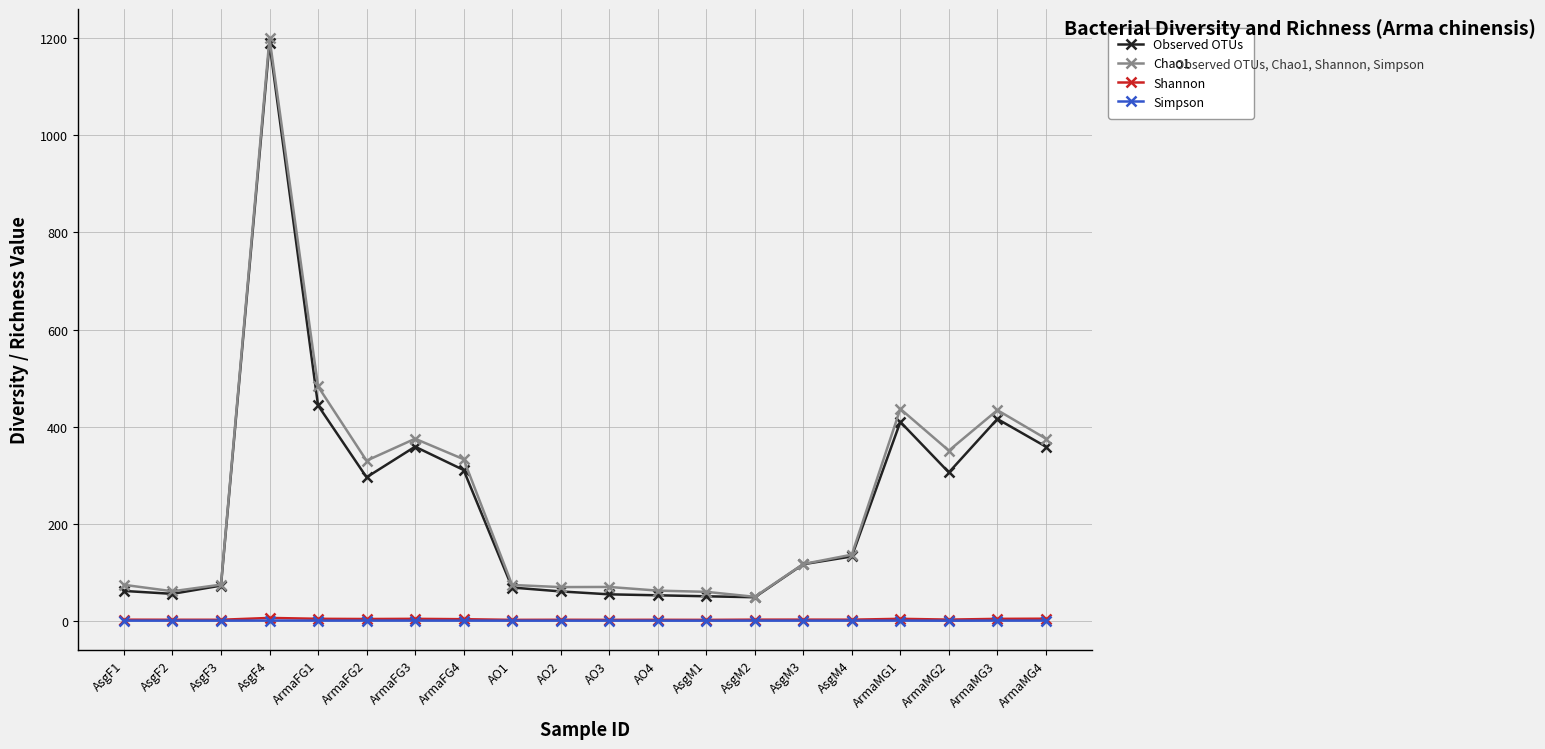

Is the value of Shannon at ArmaFG2 greater than the value of Observed OTUs at AsgF1?

No